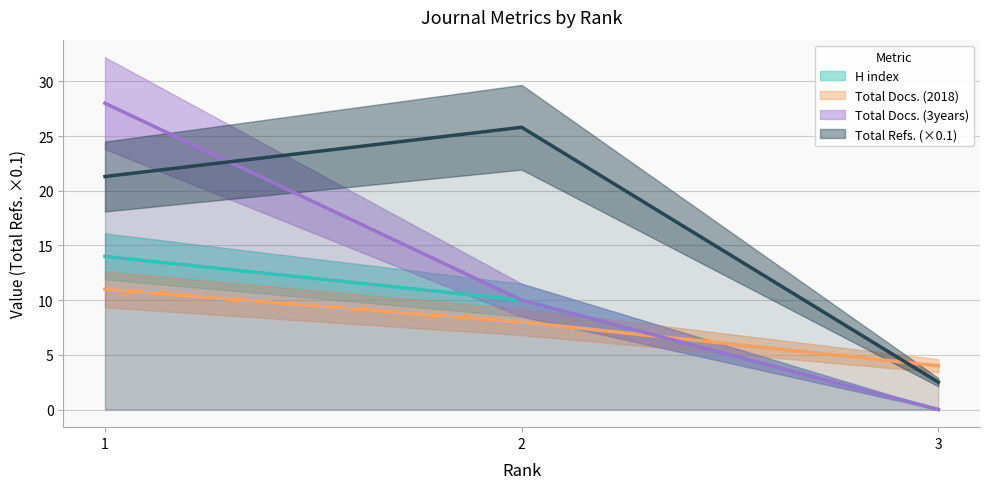

At which label does H index reach its minimum?

3